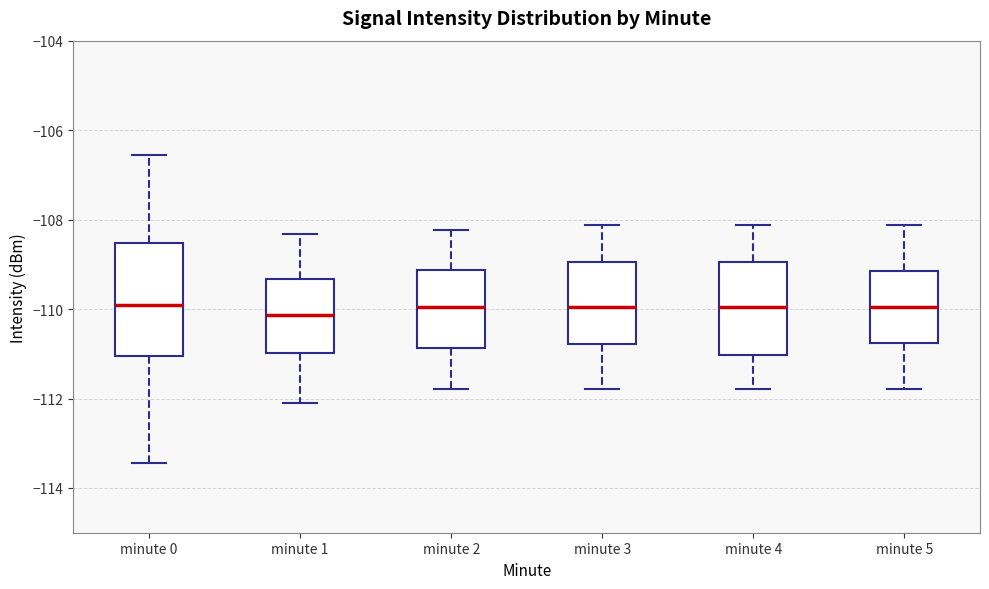

Reading left to right, transcribe this box plot: for each box, give where its median line is, the range the box spans, and where its two whiskers end, as read against the y-axis. The values are not printed on the chart, so give them approximately, as read against the axis.

minute 0: median -109.8, box -111.0 to -108.6, whiskers -113.4 to -106.6
minute 1: median -110.2, box -111.0 to -109.4, whiskers -112.0 to -108.4
minute 2: median -110.0, box -110.8 to -109.2, whiskers -111.8 to -108.2
minute 3: median -110.0, box -110.8 to -109.0, whiskers -111.8 to -108.2
minute 4: median -110.0, box -111.0 to -109.0, whiskers -111.8 to -108.2
minute 5: median -110.0, box -110.8 to -109.2, whiskers -111.8 to -108.2